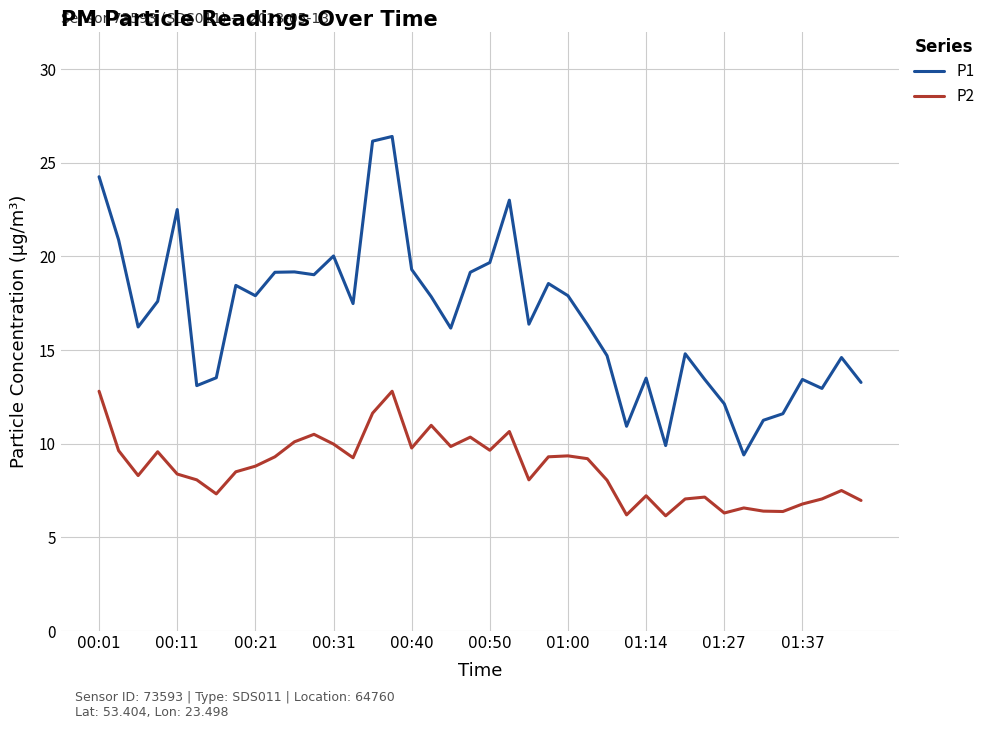

Which series has the largest total across all categories?

P1